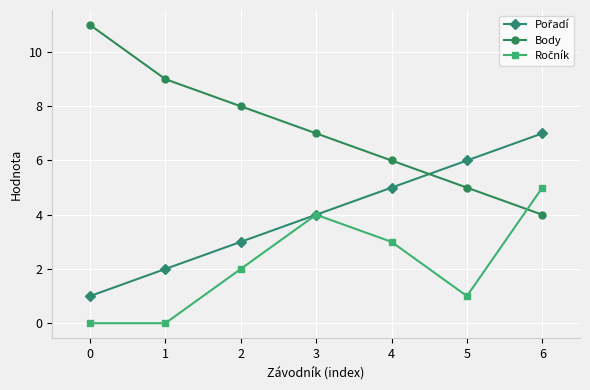

List the labels in order of Body value, largest first.

0, 1, 2, 3, 4, 5, 6